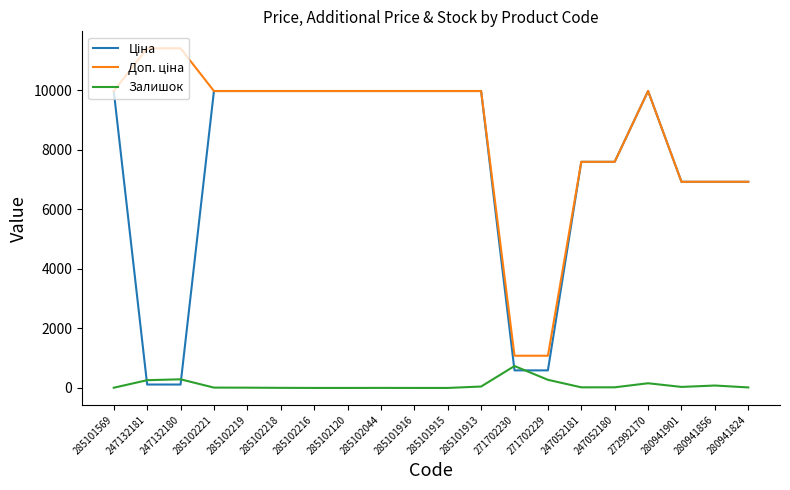

What is the spread (max minus min) of values at 280941901?

6891.7